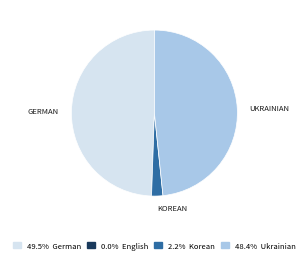

Is there any slice that represents more than half of the pie?

No